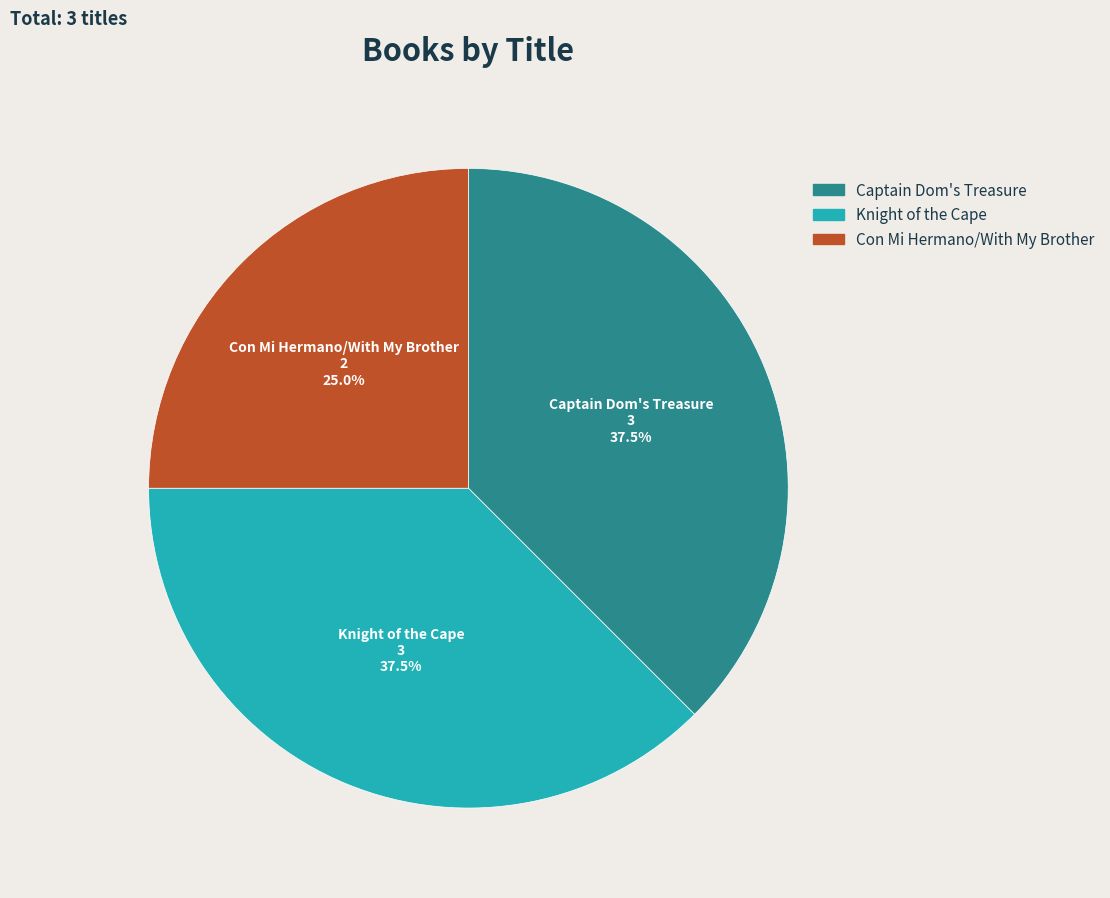

Which has a higher value, Knight of the Cape or Con Mi Hermano/With My Brother?

Knight of the Cape